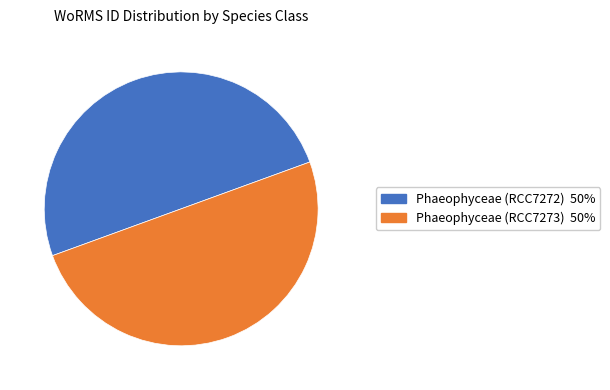

The Phaeophyceae (RCC7273) slice represents 50% of the pie. True or false?

True